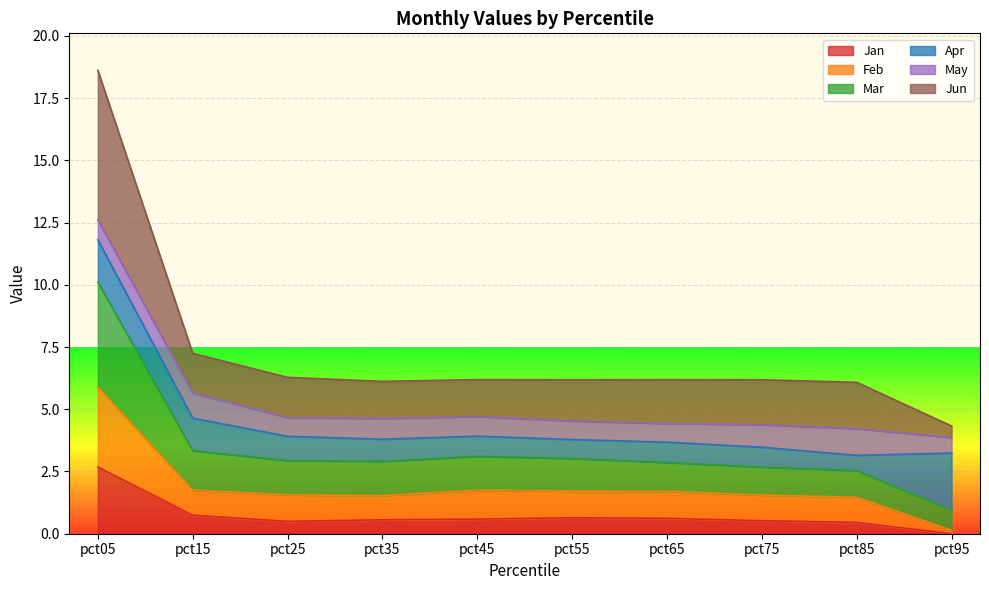

True or false: Jan and Mar cross at least once.

False